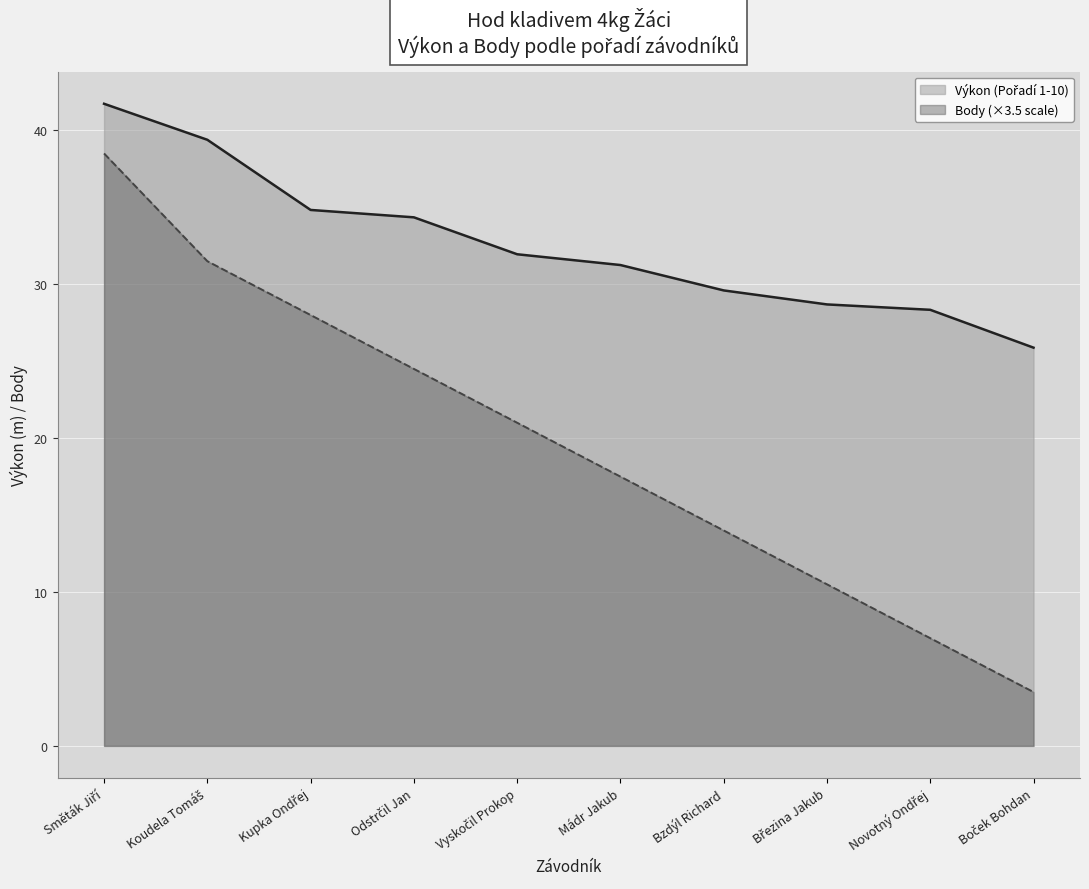

What is the sum of all Body values?

196.0